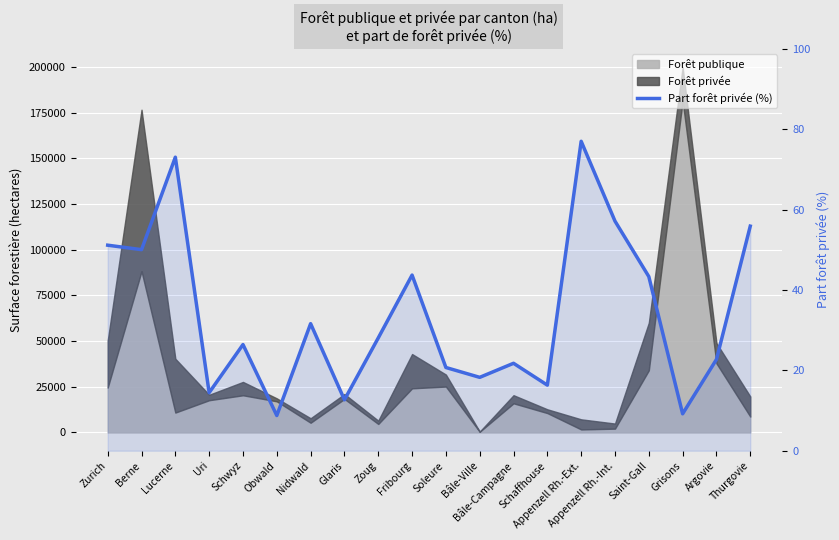

True or false: there are more than 2 points higher than both neighbors.

True